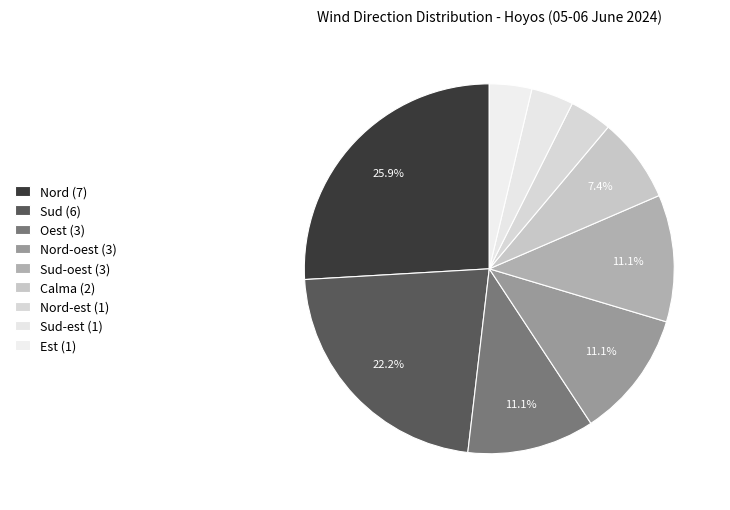

Count the number of slices in the pie.

9